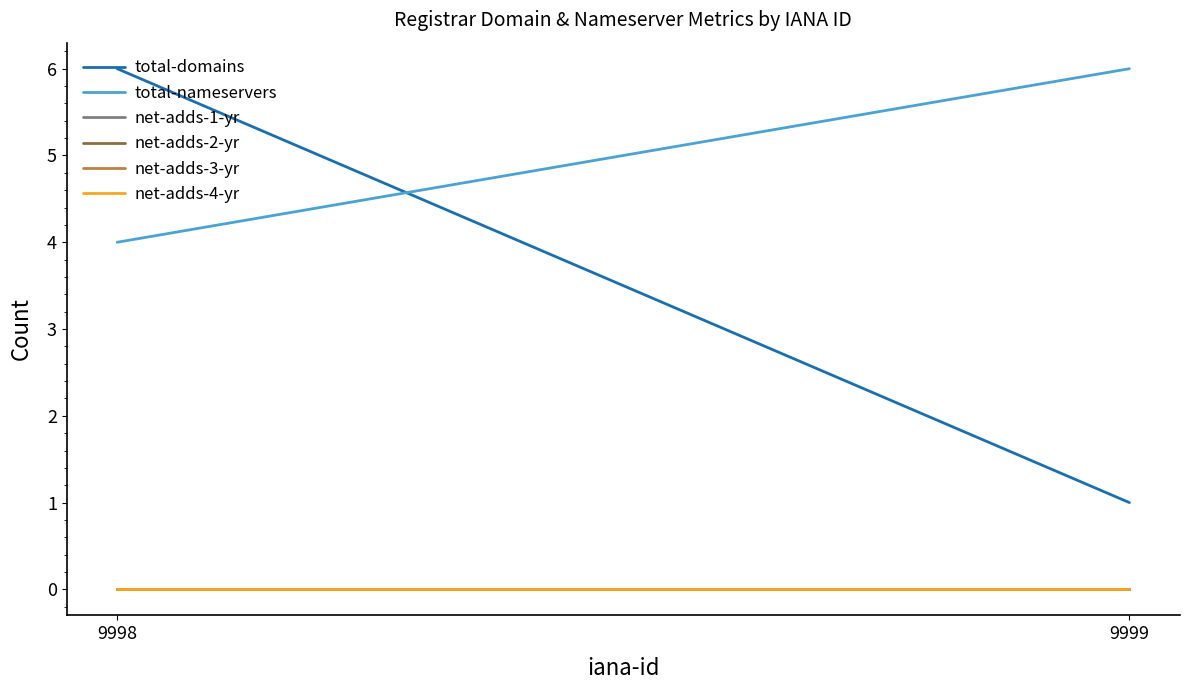

Where is net-adds-1-yr nearest to the value 0?

9998